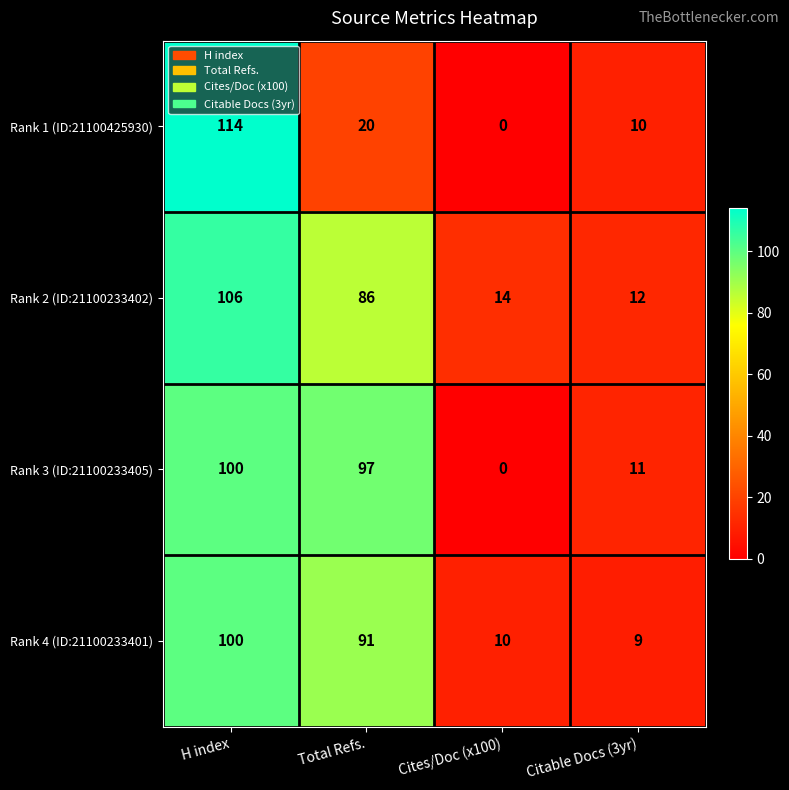

True or false: Rank 4 (ID:21100233401) has a value of 5 at Cites/Doc (x100).

False